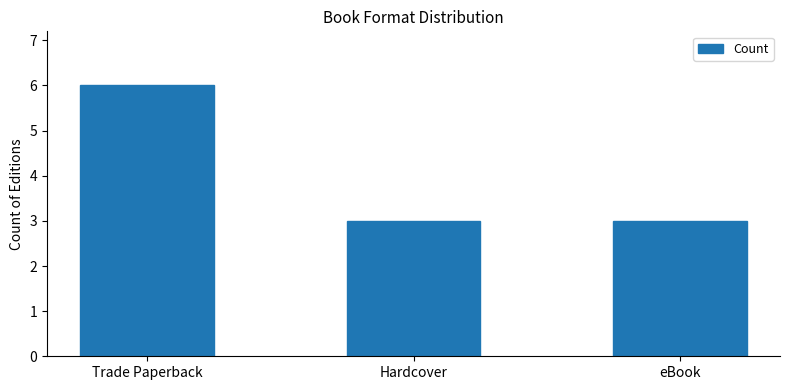

Is it true that the value at Hardcover is 3?

True